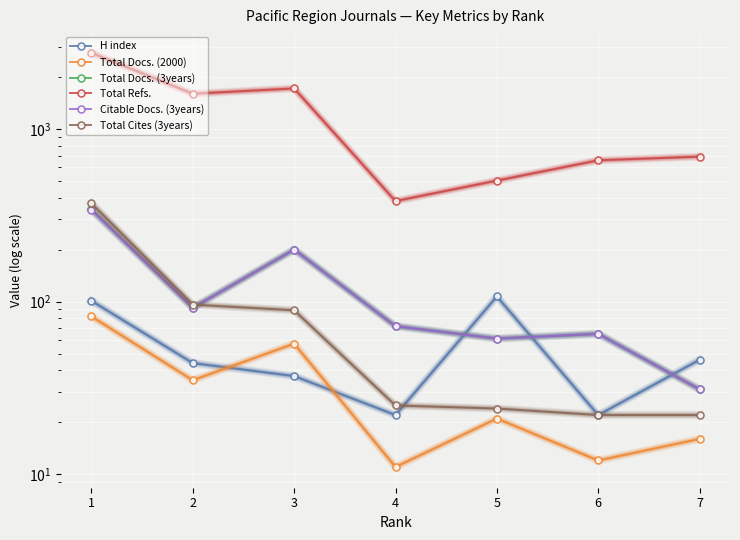

True or false: Total Refs. and Total Docs. (2000) intersect in this chart.

False